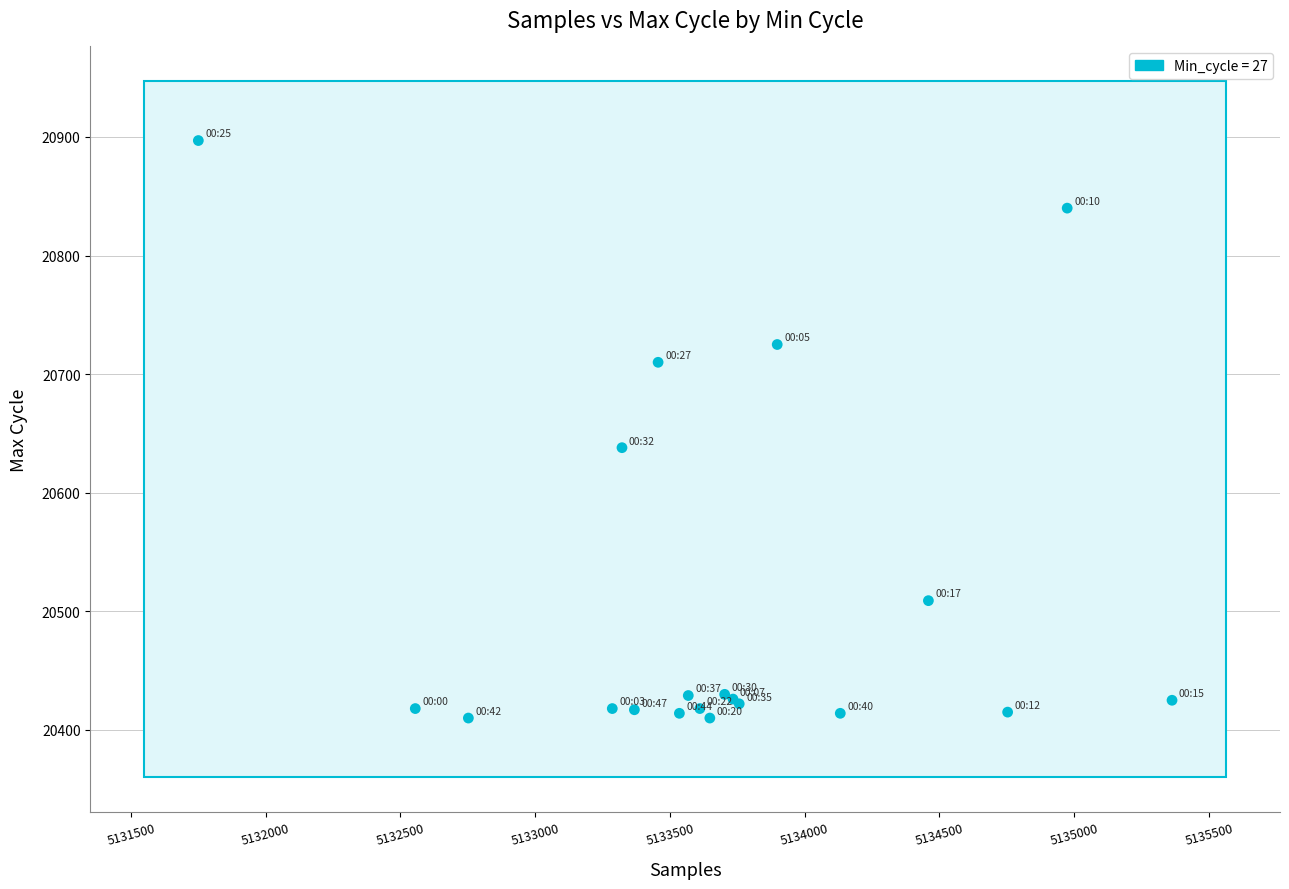

What Y value in the scatter plot is closest to 20653?

20638